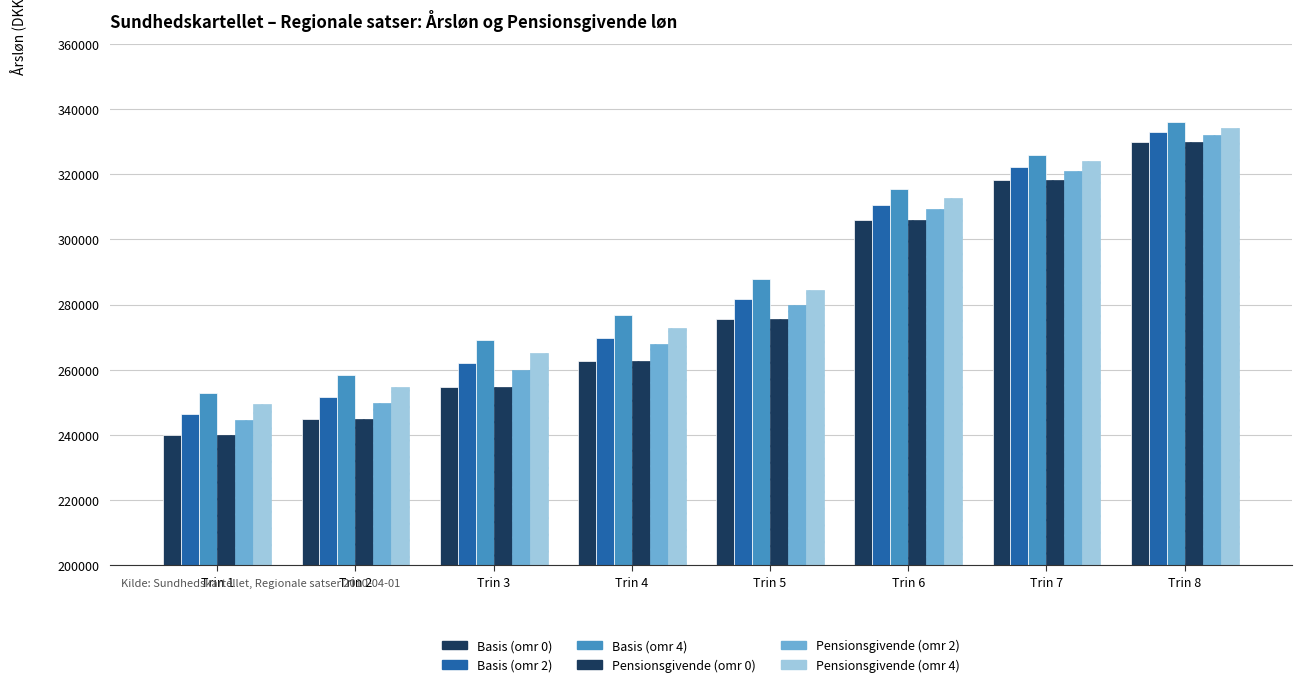

Which series has the largest range (max minus min)?

Basis (omr 0)